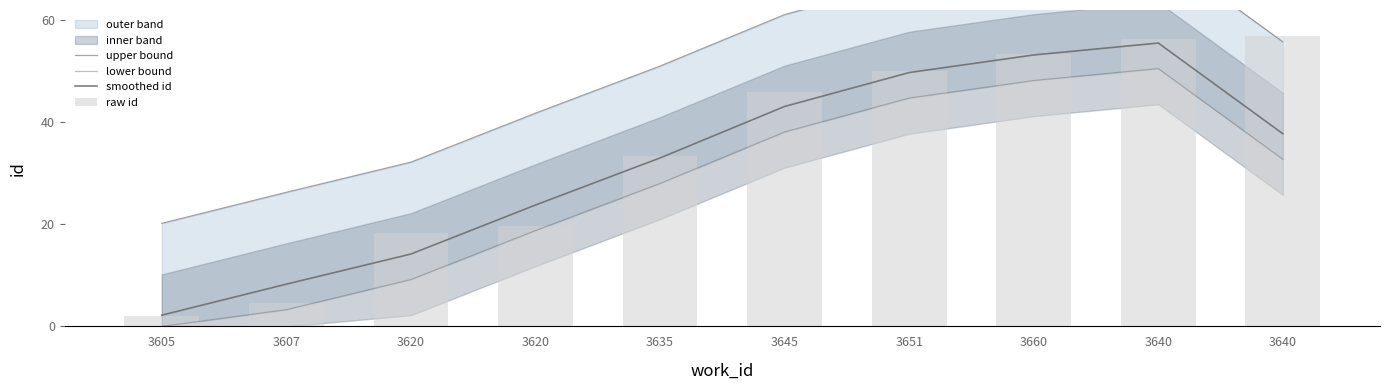

How many data points in smoothed id are above 37?

5